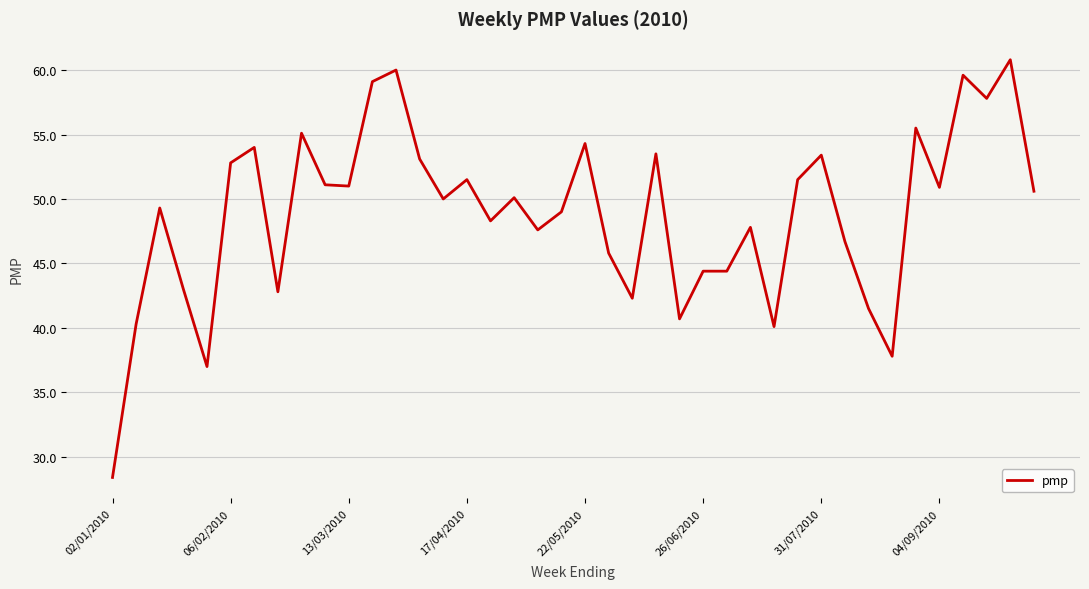

What is the greatest value displayed?

60.8